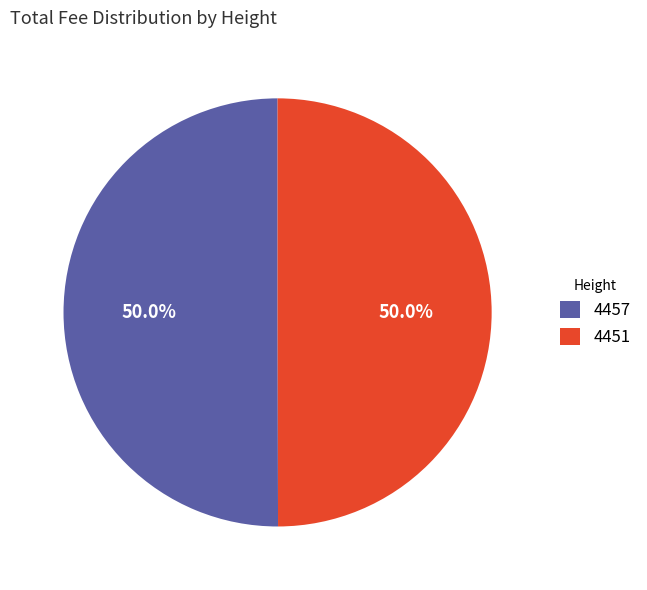

The 4451 slice represents 65% of the pie. True or false?

False